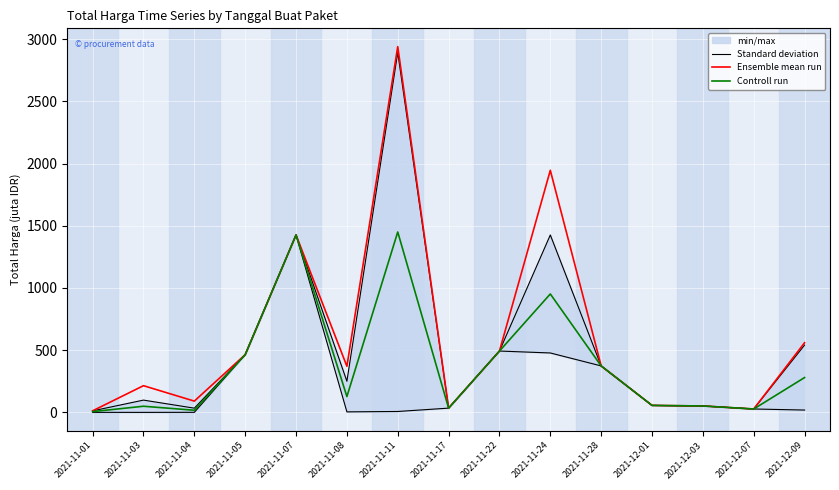

What is the sum of all Ensemble mean run values?

9058.9